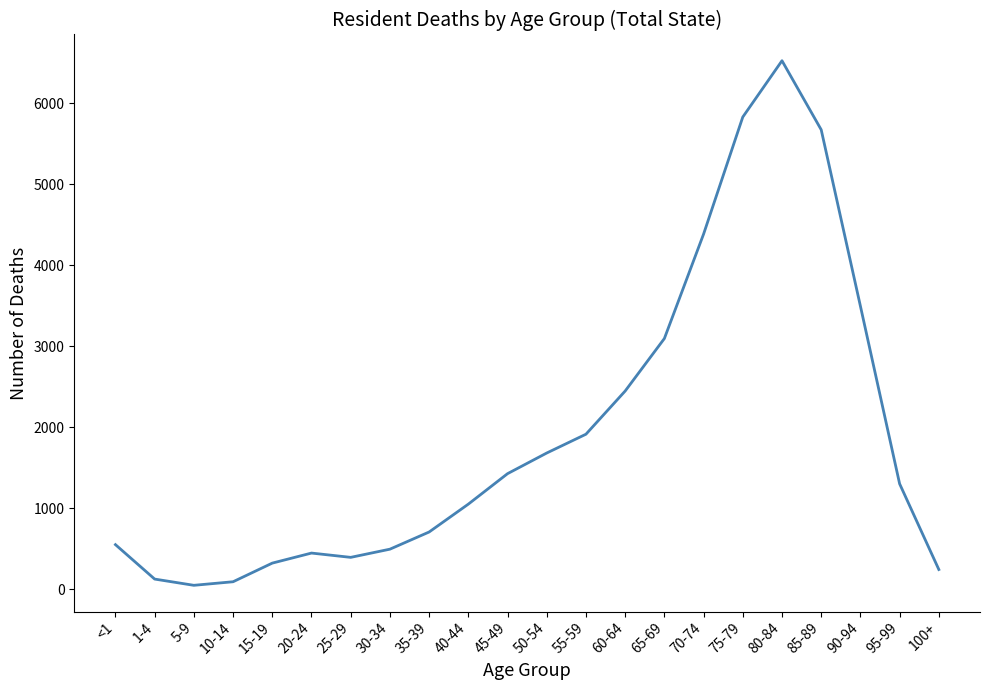

What is the difference between the maximum and minimum values?

6475